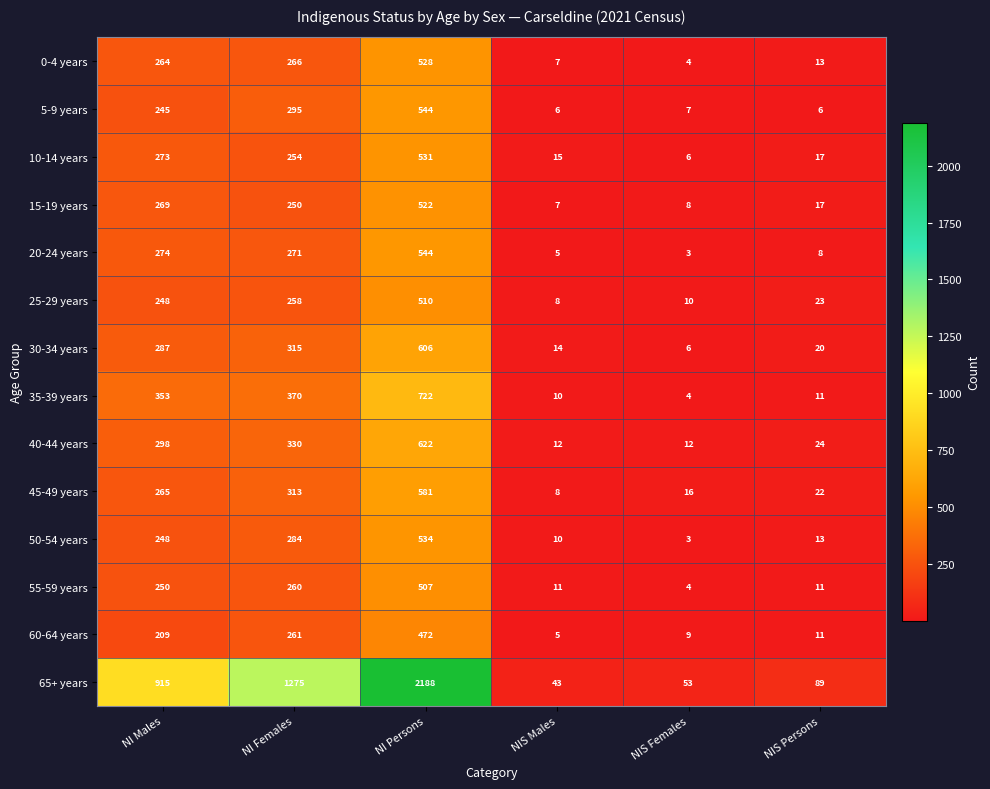

At which label does 15-19 years first exceed 250?

NI Males